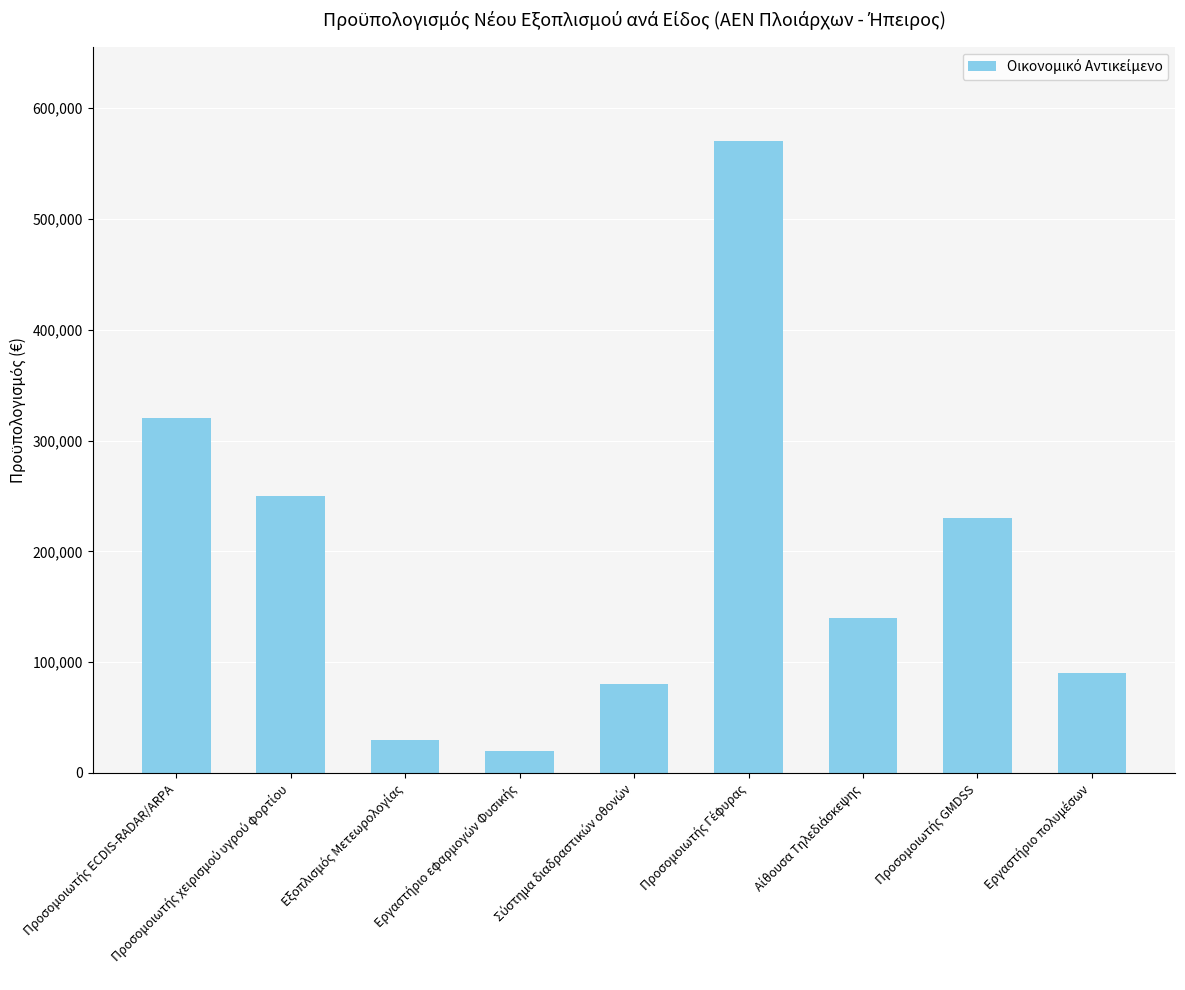

What is the maximum value shown in the chart?

570000